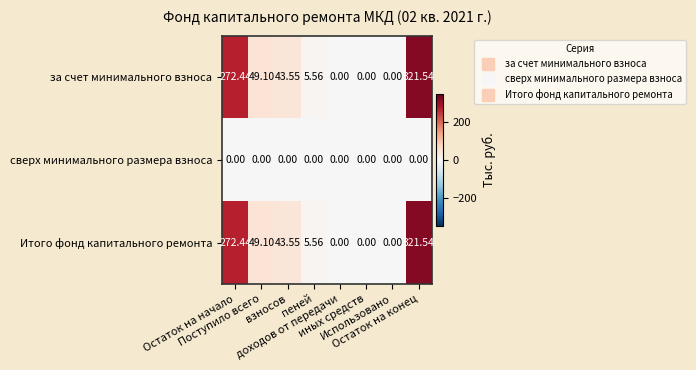

Reading right to left, what are all the values shown in this chart?

за счет минимального взноса: Остаток на конец=321.5	Использовано=0.0	иных средств=0.0	доходов от передачи=0.0	пеней=5.6	взносов=43.5	Поступило всего=49.1	Остаток на начало=272.4
сверх минимального размера взноса: Остаток на конец=0.0	Использовано=0.0	иных средств=0.0	доходов от передачи=0.0	пеней=0.0	взносов=0.0	Поступило всего=0.0	Остаток на начало=0.0
Итого фонд капитального ремонта: Остаток на конец=321.5	Использовано=0.0	иных средств=0.0	доходов от передачи=0.0	пеней=5.6	взносов=43.5	Поступило всего=49.1	Остаток на начало=272.4